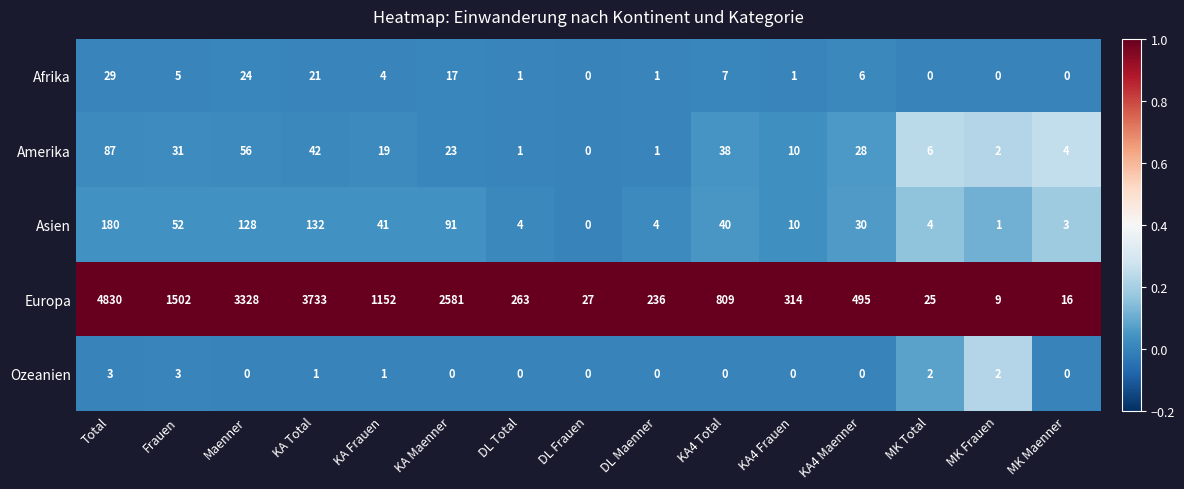

Rank the series at MK Total from lowest to highest value.

Afrika, Ozeanien, Asien, Amerika, Europa